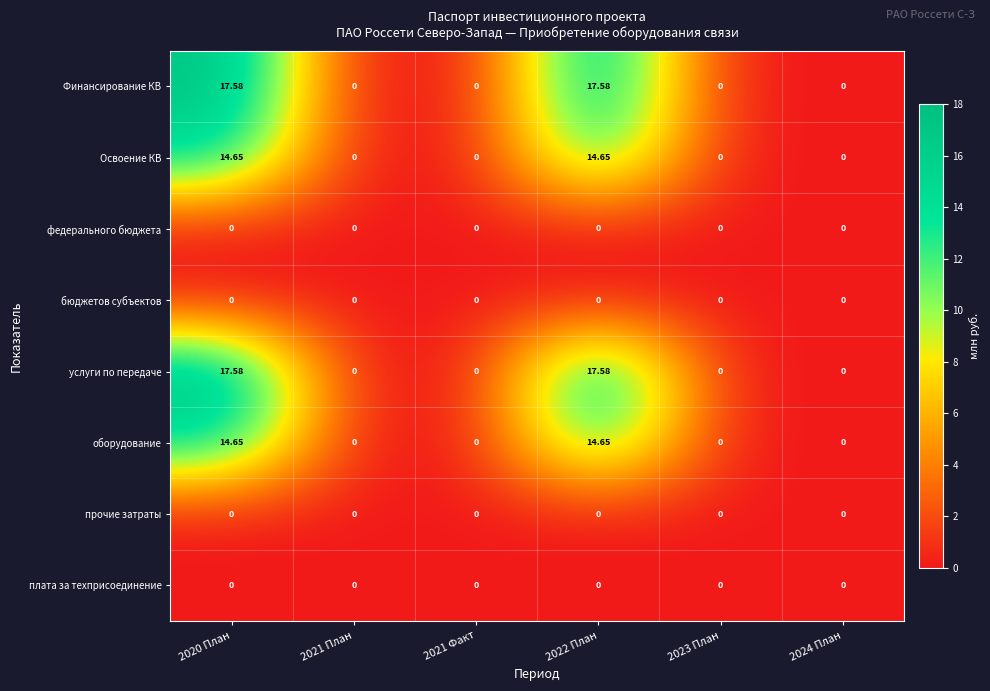

How many distinct data groups are displayed?

8